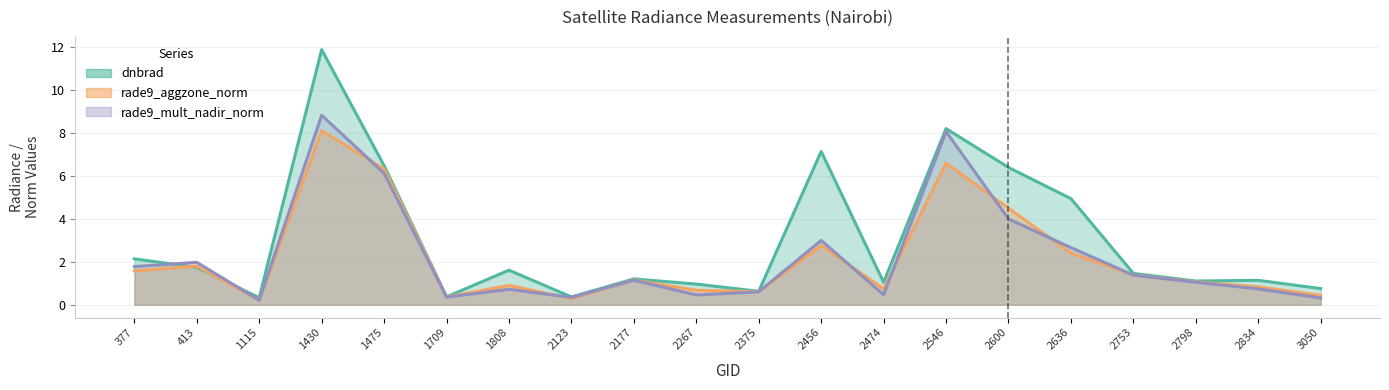

Is it true that rade9_aggzone_norm equals 0.8 at 2834?

True